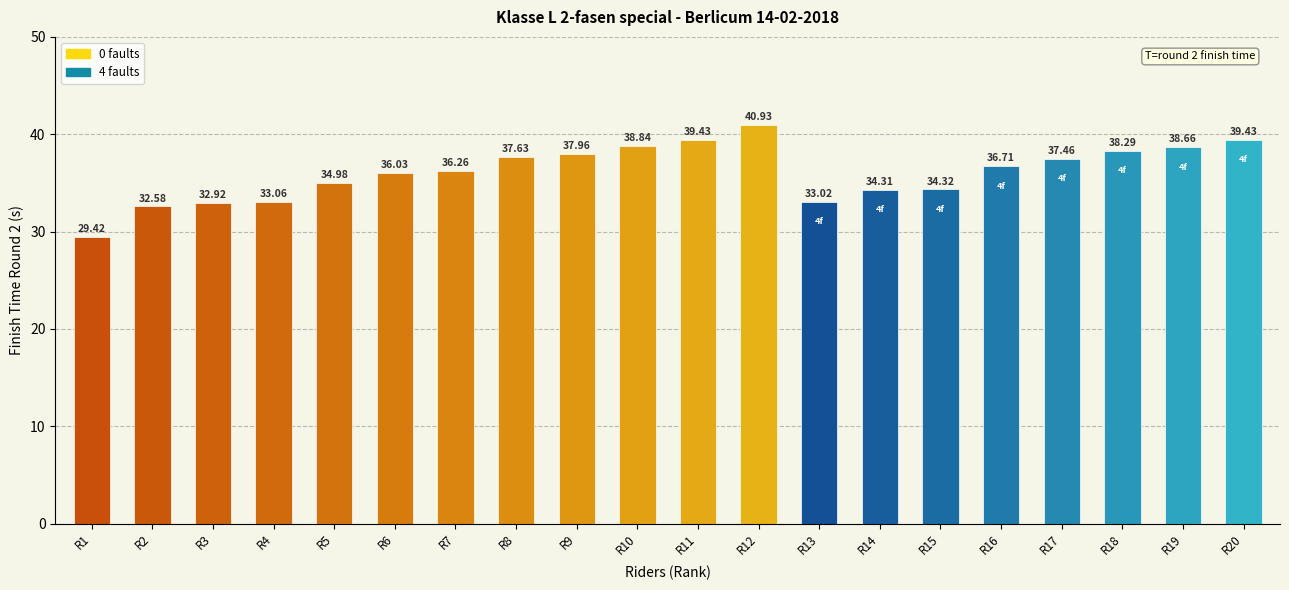

Reading left to right, what are all the values shown in this chart?

29.4	32.6	32.9	33.1	35.0	36.0	36.3	37.6	38.0	38.8	39.4	40.9	33.0	34.3	34.3	36.7	37.5	38.3	38.7	39.4